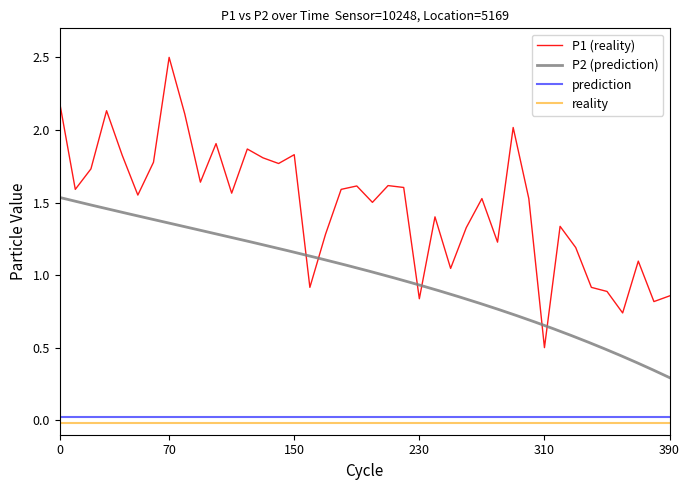

What is the lowest value of the P1 (reality) series?

0.5